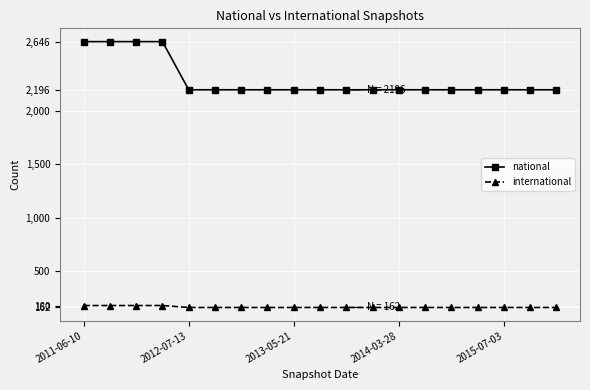

Which series has the largest total across all categories?

national